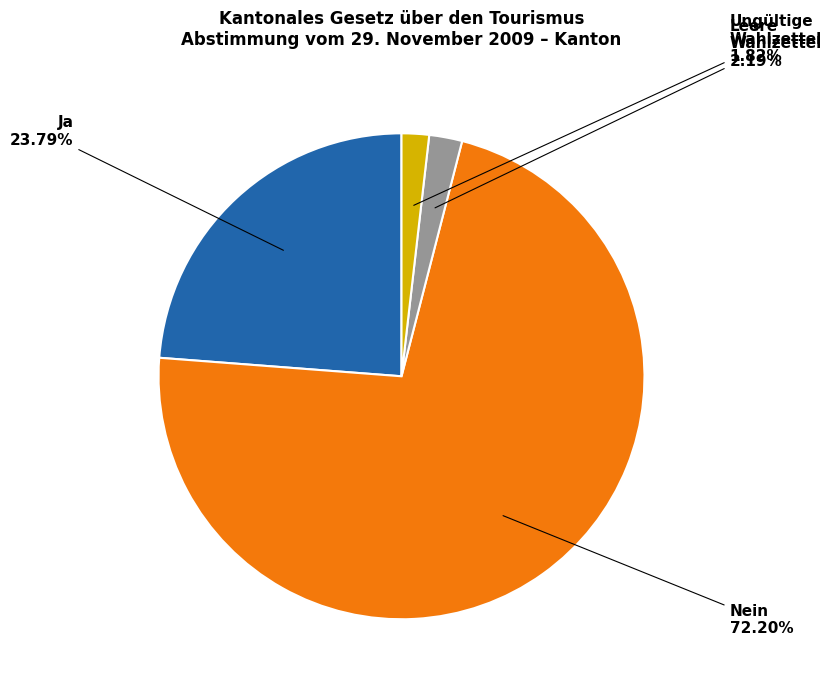

Is there a majority slice in this chart?

Yes